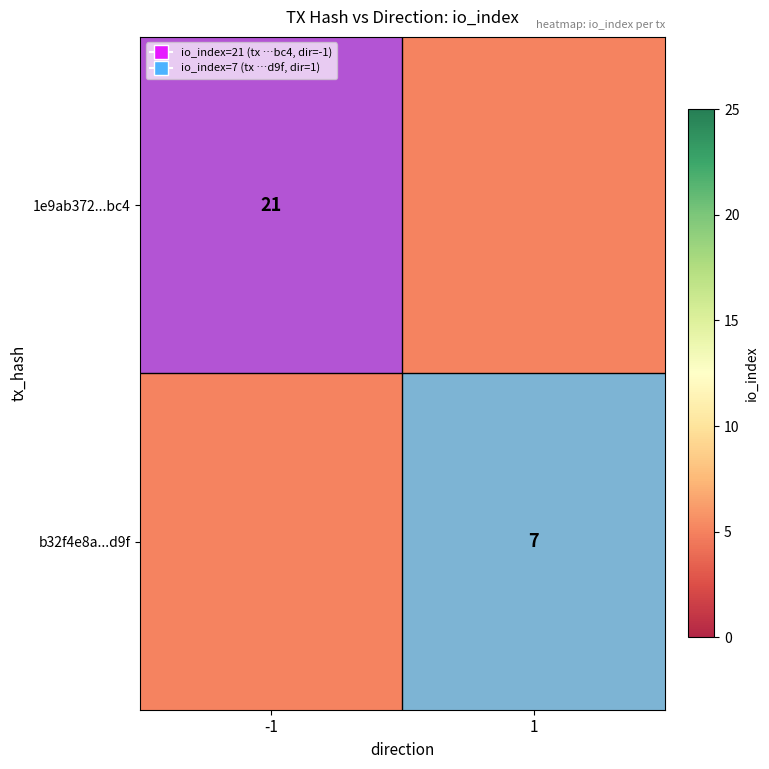

The b32f4e8a...d9f series shows 7 at 1. True or false?

True